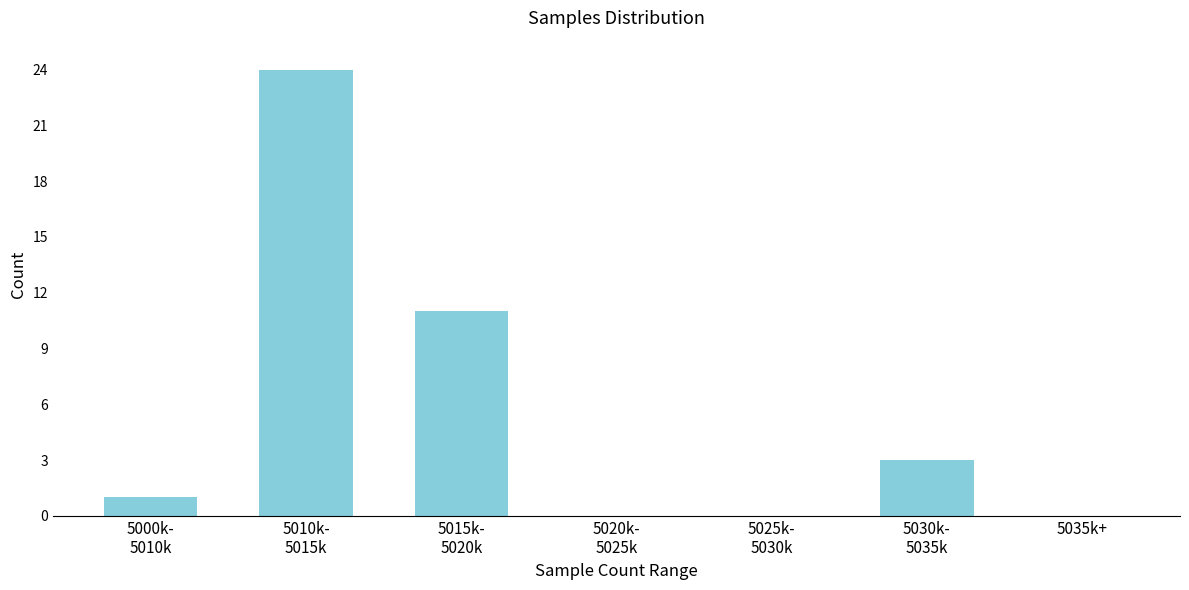

Is it true that the value at 5035k+ is 0?

True